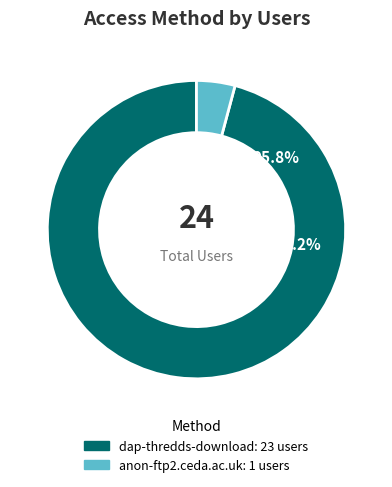

What is the change in value from dap-thredds-download to anon-ftp2.ceda.ac.uk?

-22